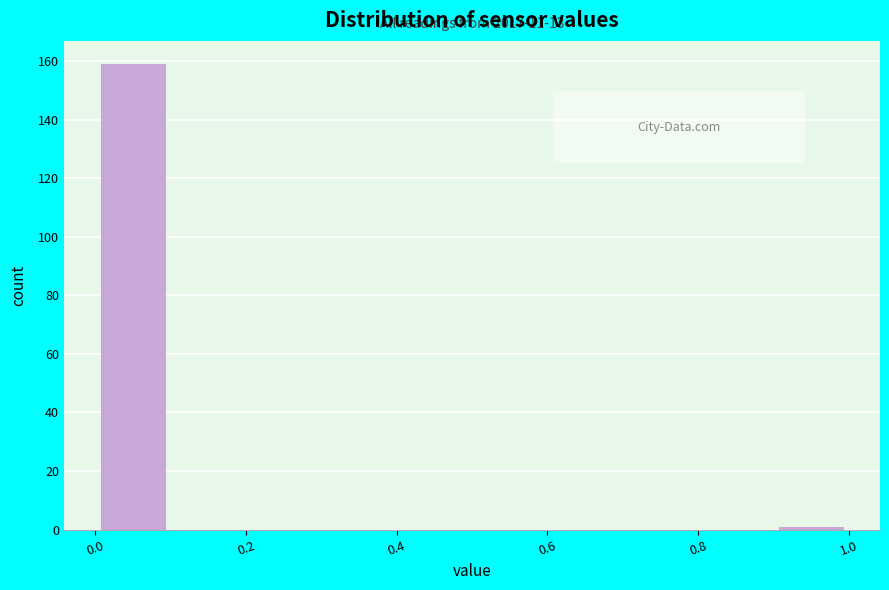

Which range on the x-axis has the tallest bar?

0.0 to 0.1